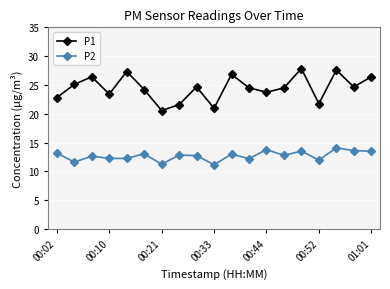

How many data points does each series have?

19